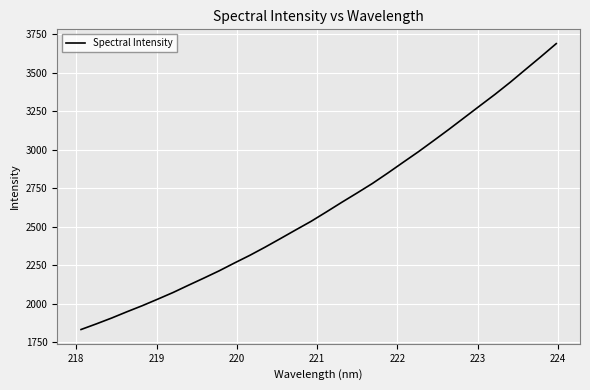

What is the maximum value shown in the chart?

3687.5